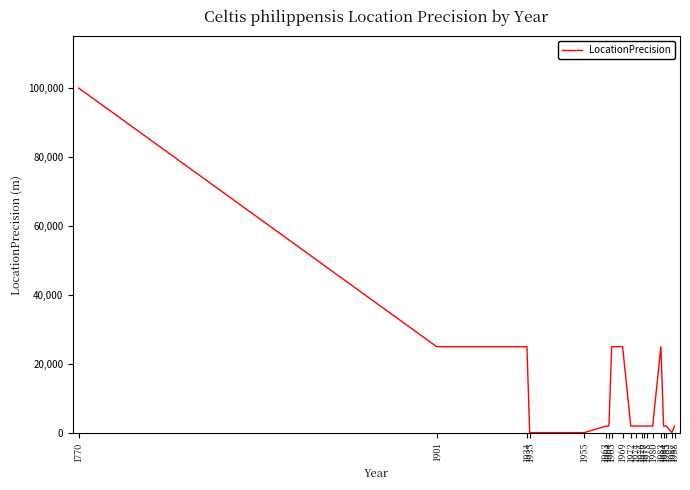

What is the difference between the maximum and minimum values?

99900